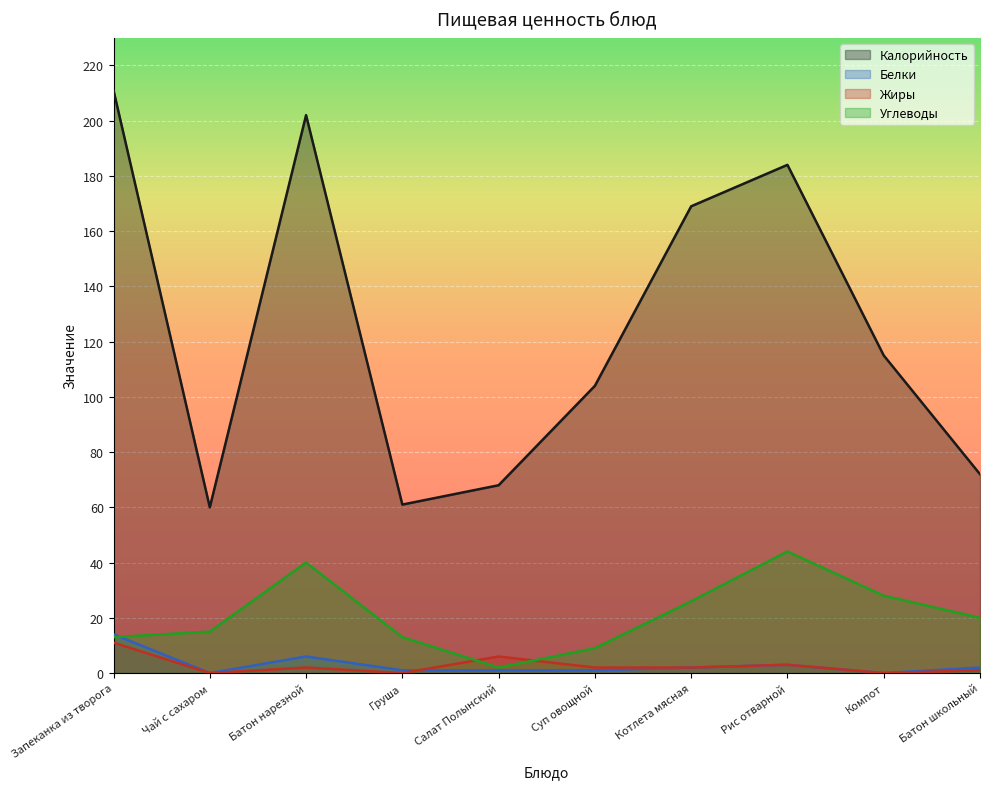

Is the value of Жиры at Салат Полынский greater than the value of Калорийность at Суп овощной?

No